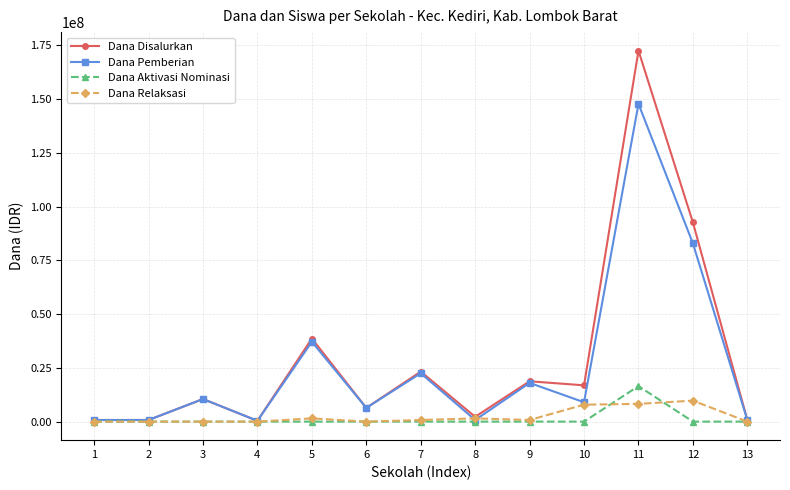

Count the number of data series in this chart.

4